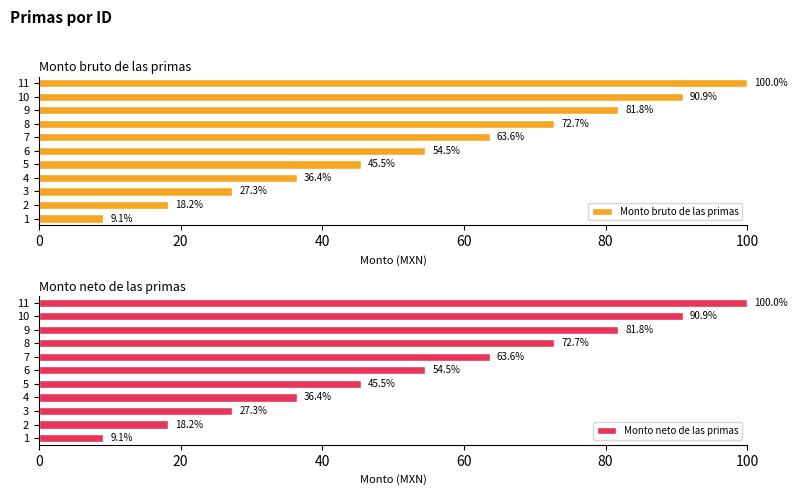

What is the sum of all Monto neto de las primas values?

600.0